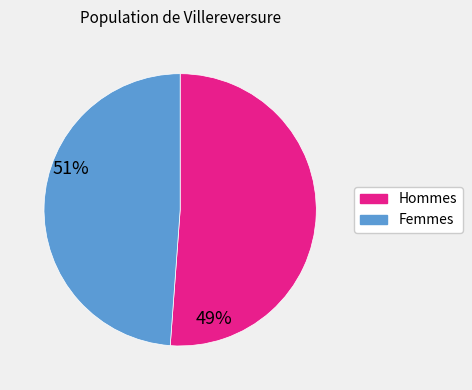

How many slices are in this pie chart?

2